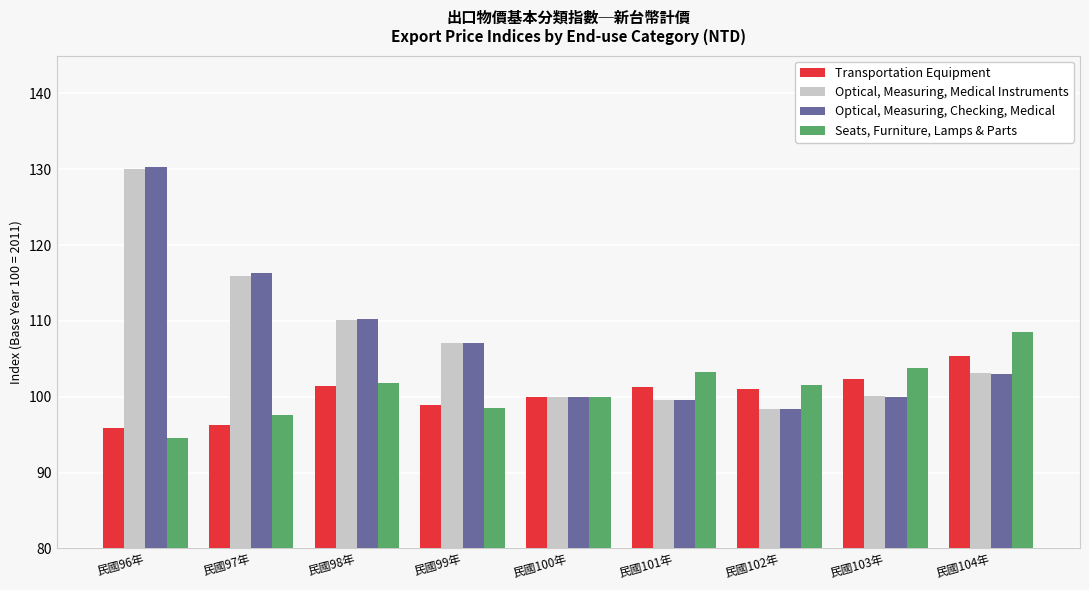

What is the average value of the Optical, Measuring, Medical Instruments series?

107.2